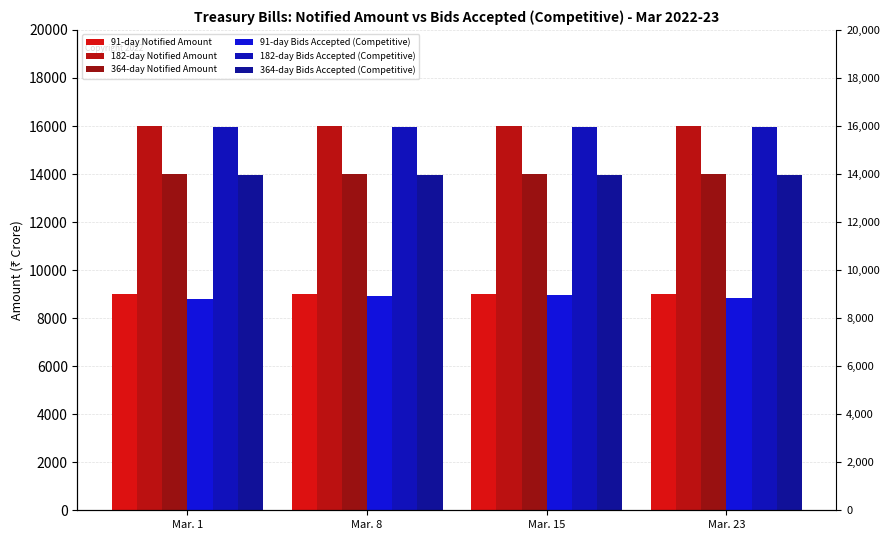

How many distinct data groups are displayed?

6